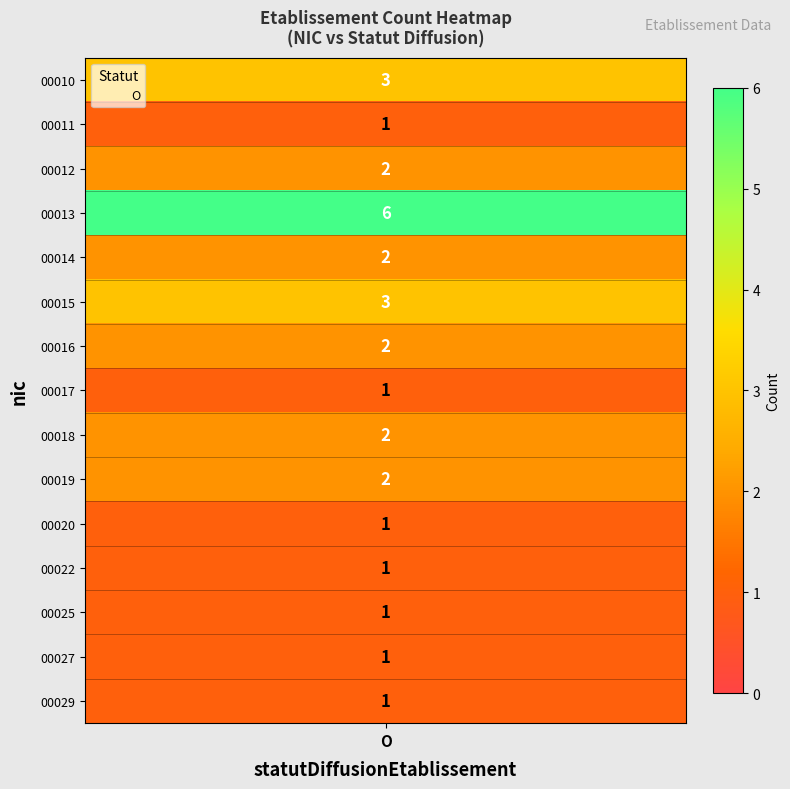

At how many categories does at least one series exceed 2?

1